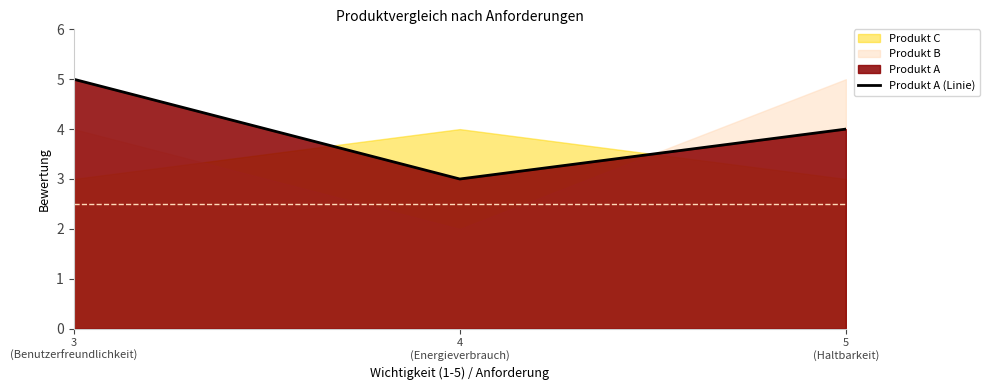

What is the ratio of the value at 5
(Haltbarkeit) to the value at 3
(Benutzerfreundlichkeit)?

0.8